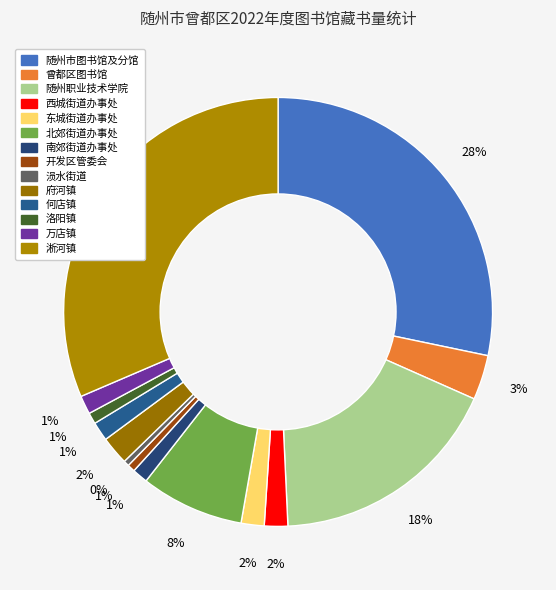

How many slices are in this pie chart?

14